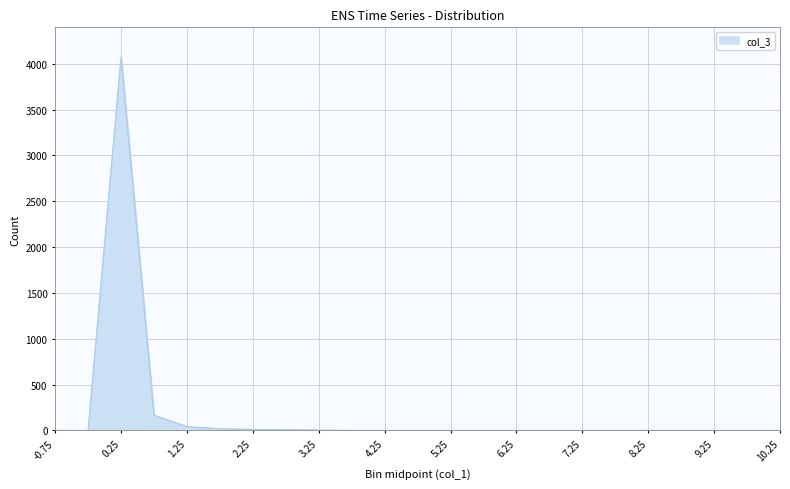

What is the difference between the maximum and minimum values?

4072